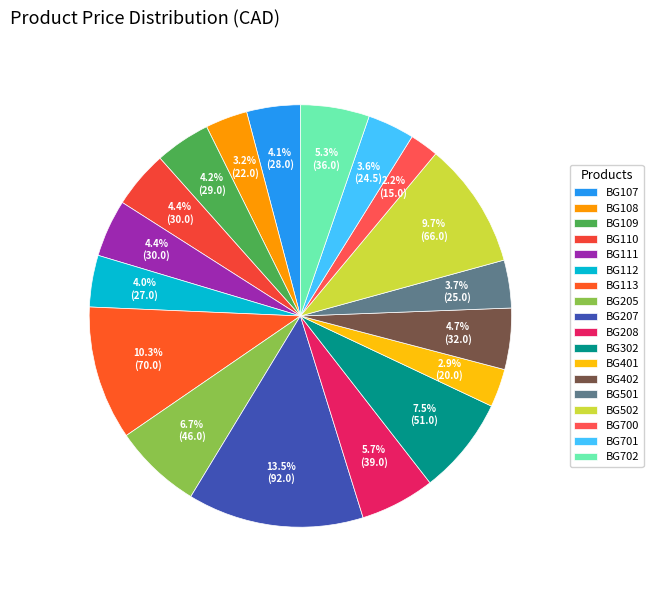

Which slice is the largest?

BG207